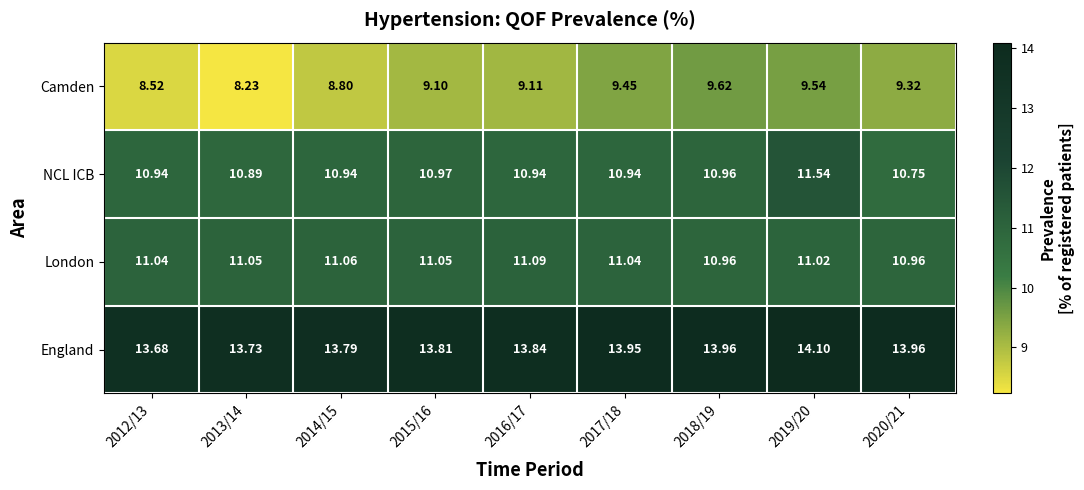

Count the number of data series in this chart.

4